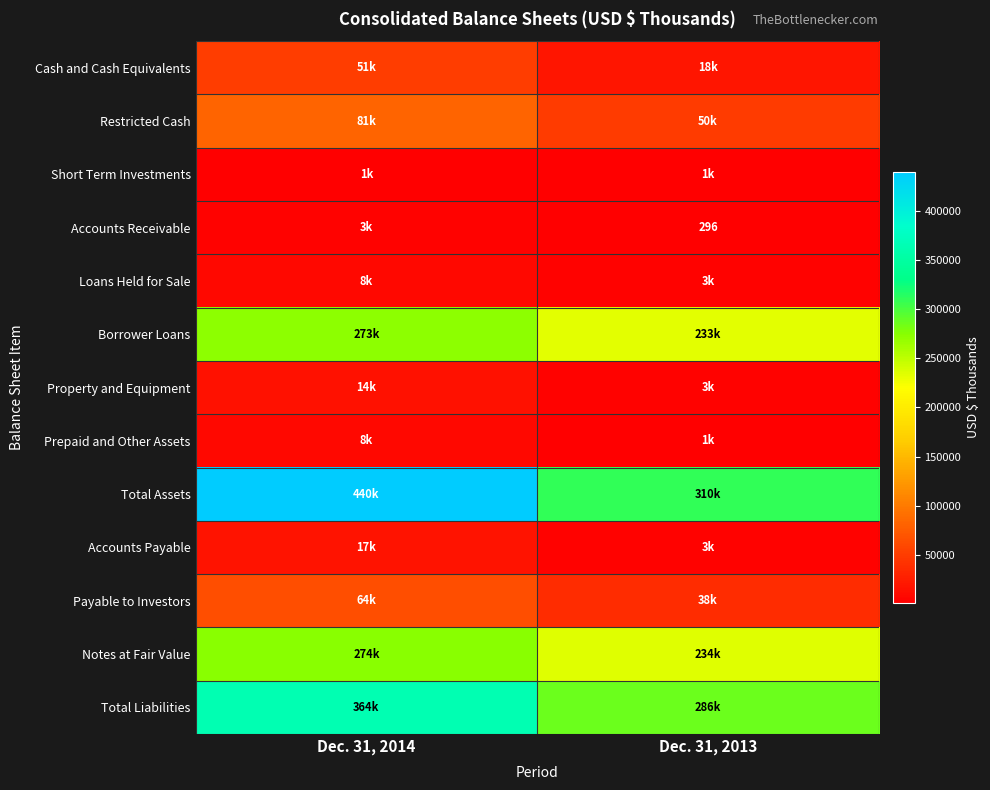

At which category does the chart reach its minimum across all series?

Dec. 31, 2013